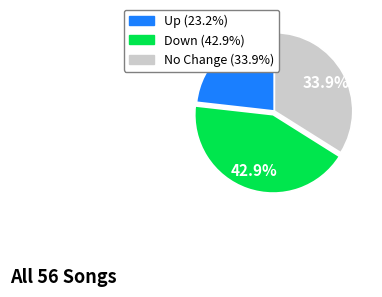

Which slice is the smallest?

Up (23.2%)